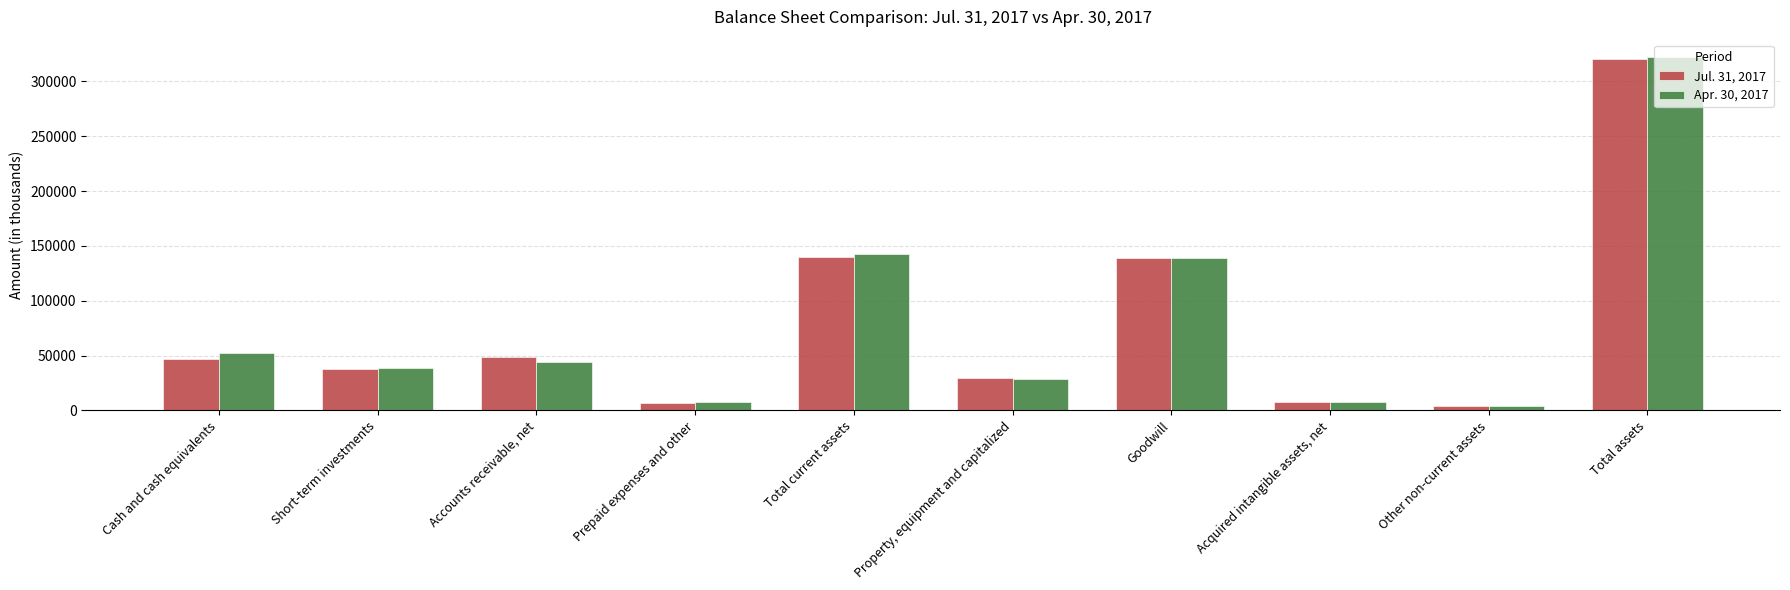

At which category is the sum across all series the highest?

Total assets